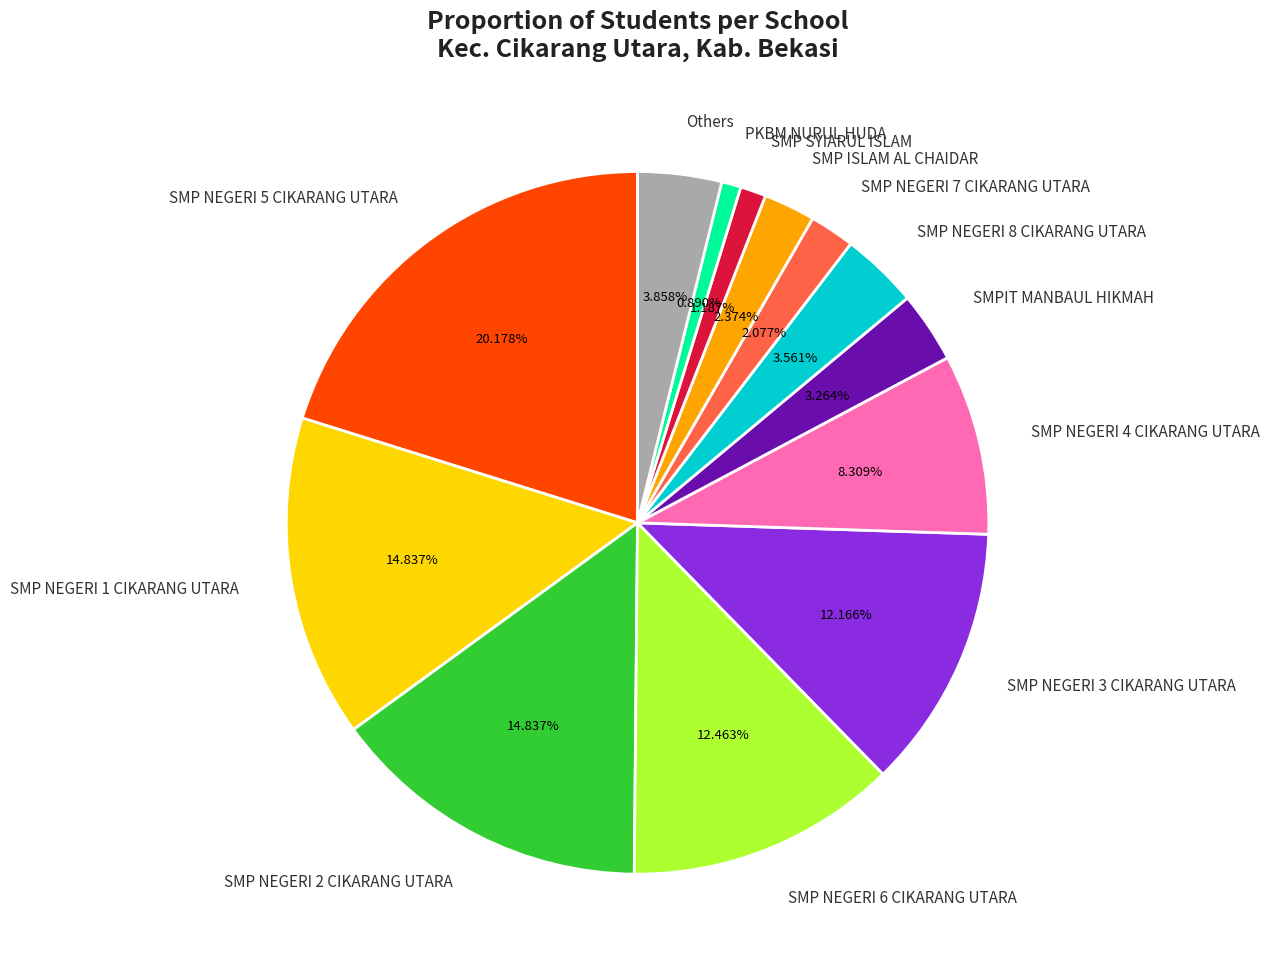

The SMP NEGERI 1 CIKARANG UTARA slice represents 15% of the pie. True or false?

True